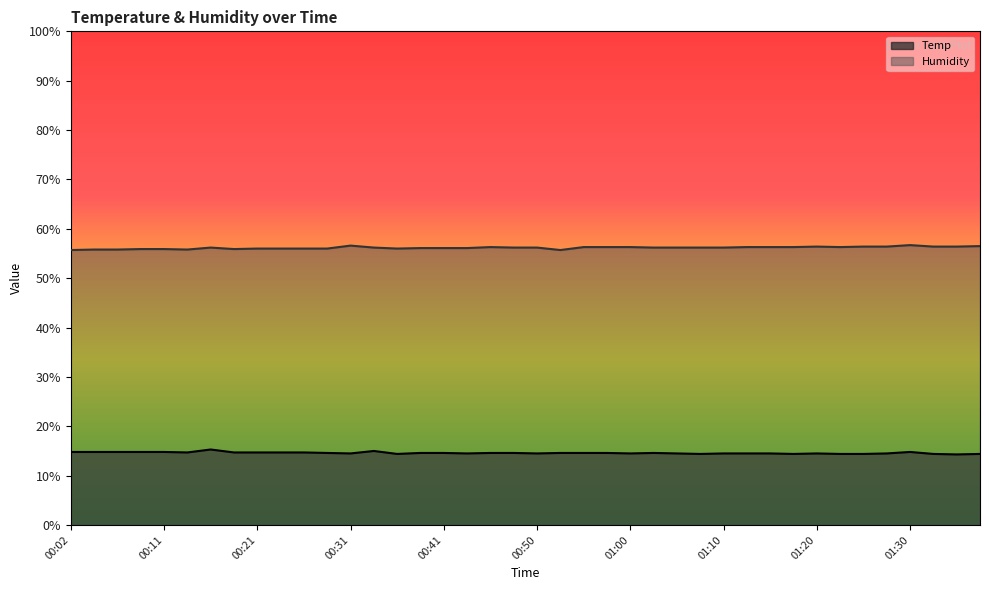

What are all the series names shown in the legend?

Temp, Humidity